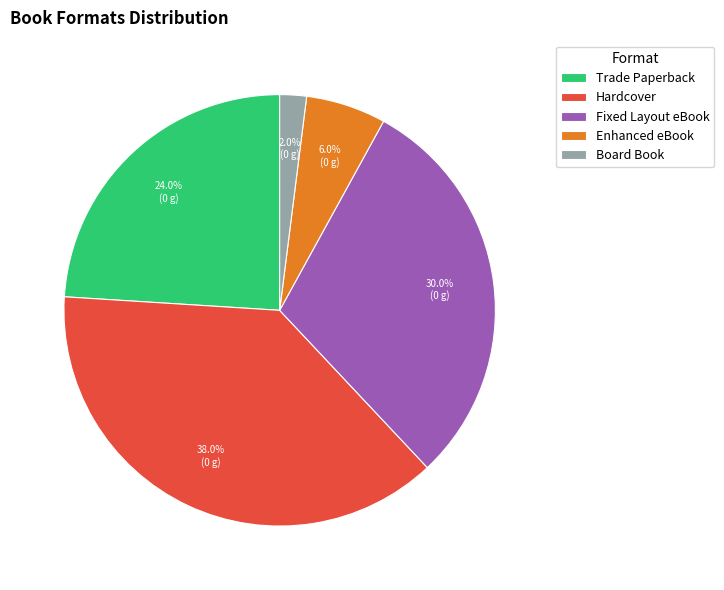

Is it true that Fixed Layout eBook is 30% of the pie?

True